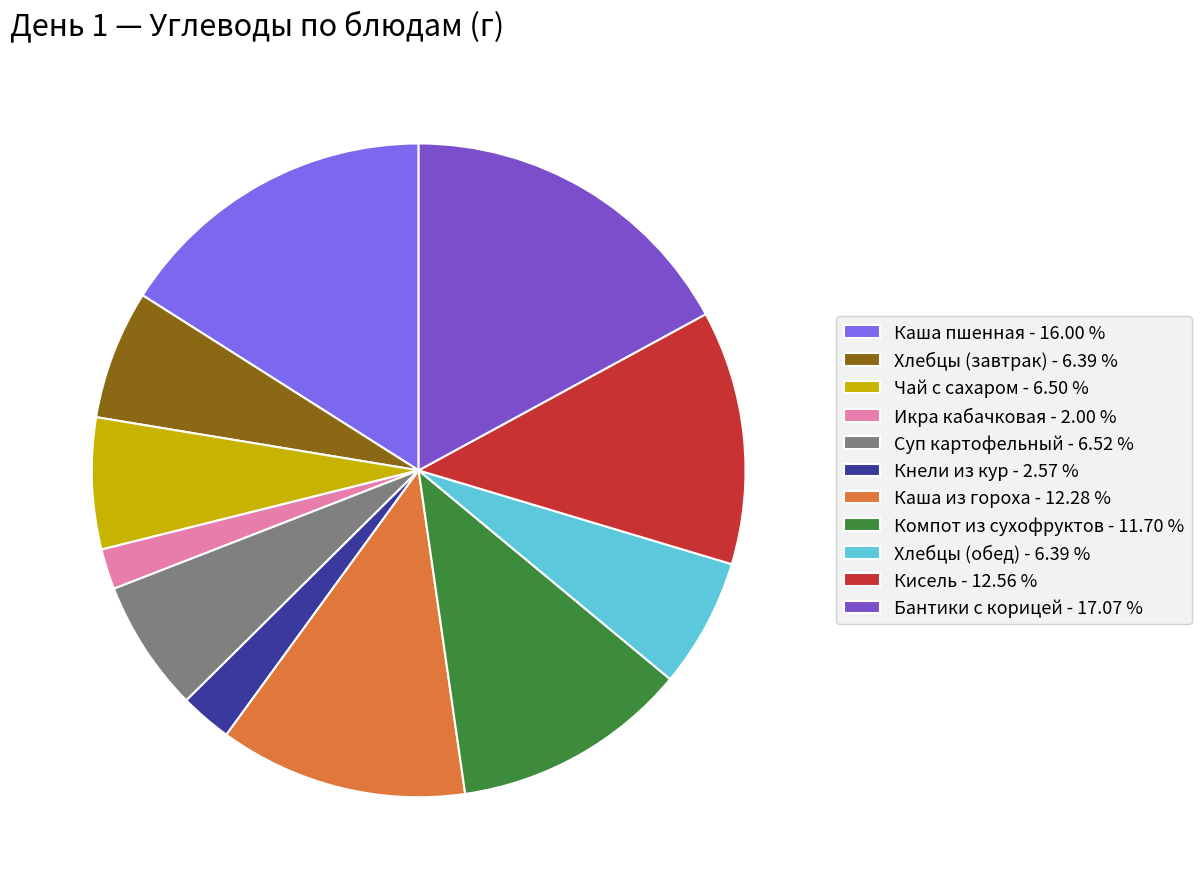

What is the ratio of the value at Чай с сахаром - 6.50 % to the value at Каша пшенная - 16.00 %?

0.4